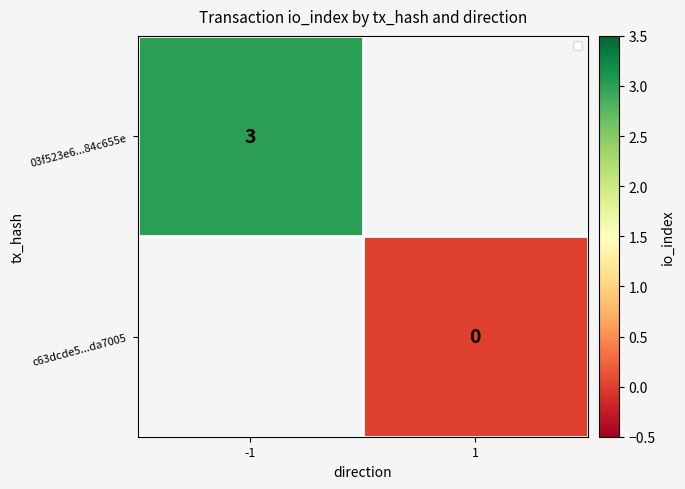

The 03f523e6...84c655e series shows 3 at -1. True or false?

True